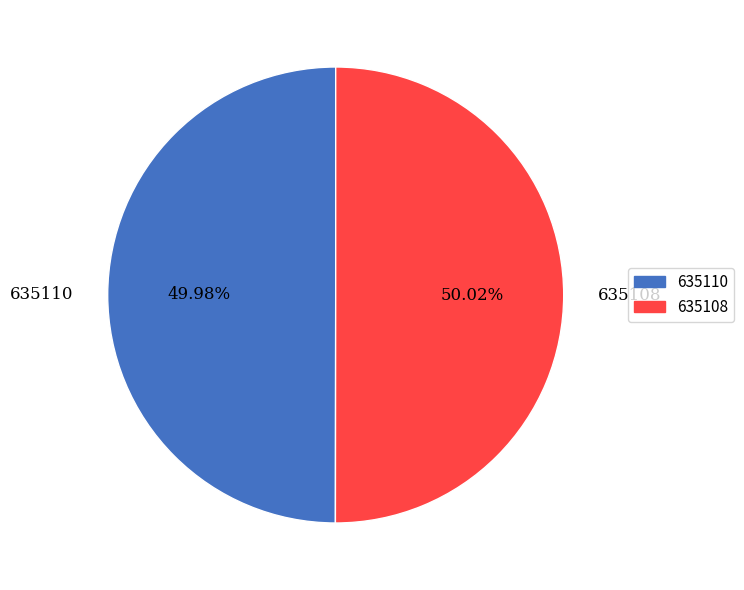

How many segments does this pie chart have?

2